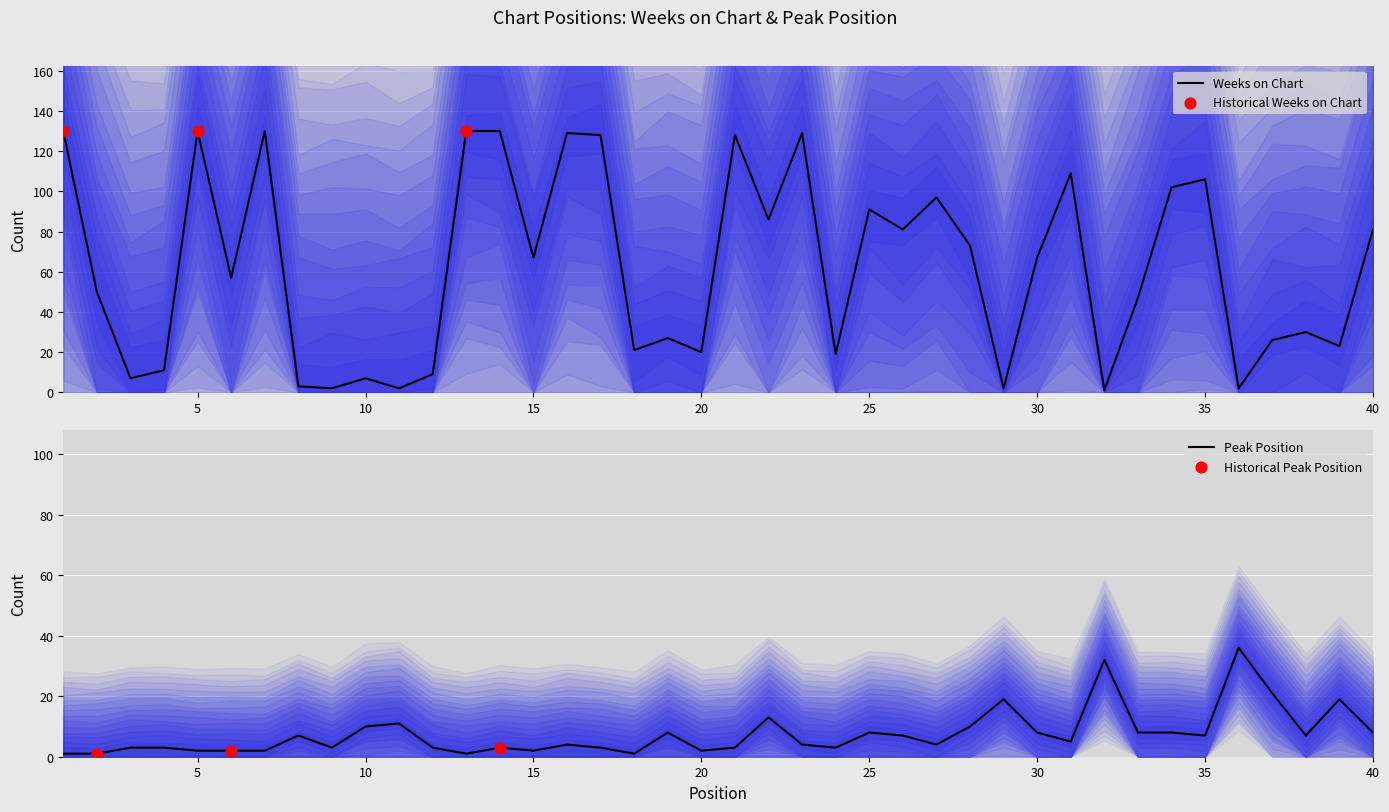

Which series has the largest total across all categories?

Weeks on Chart